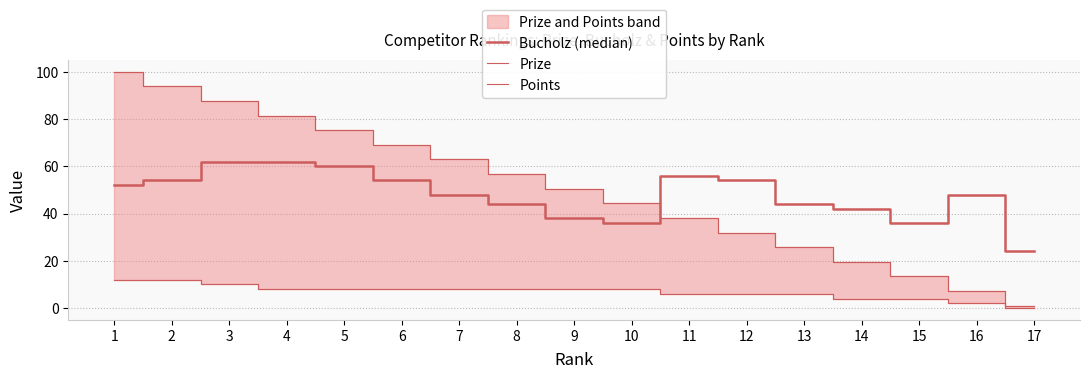

List the labels in order of Prize value, smallest first.

17, 16, 15, 14, 13, 12, 11, 10, 9, 8, 7, 6, 5, 4, 3, 2, 1